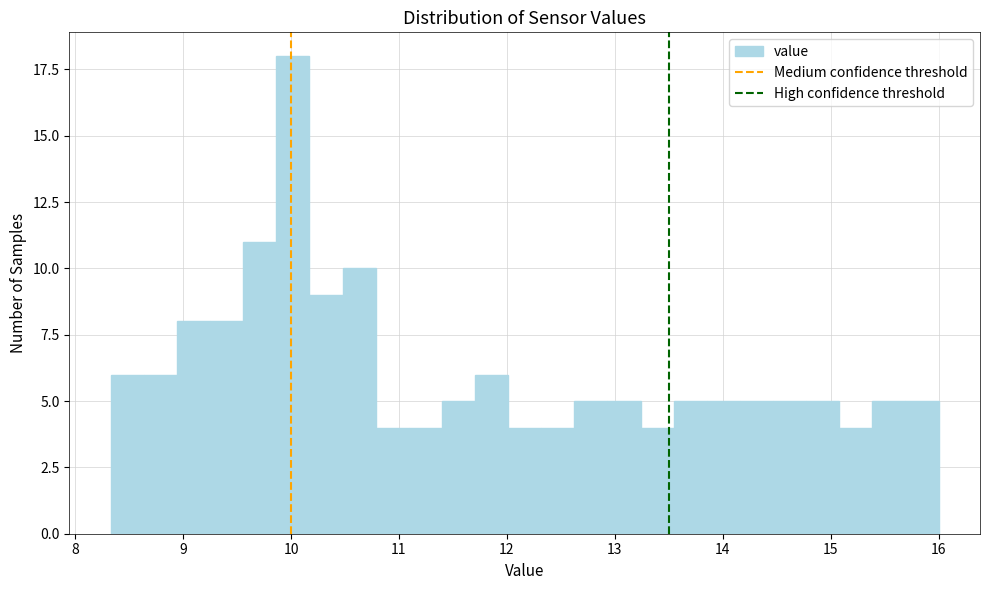

Around what value on the x-axis is the tallest bar? Give the approximate position of its centre, as read against the axis.

10.0